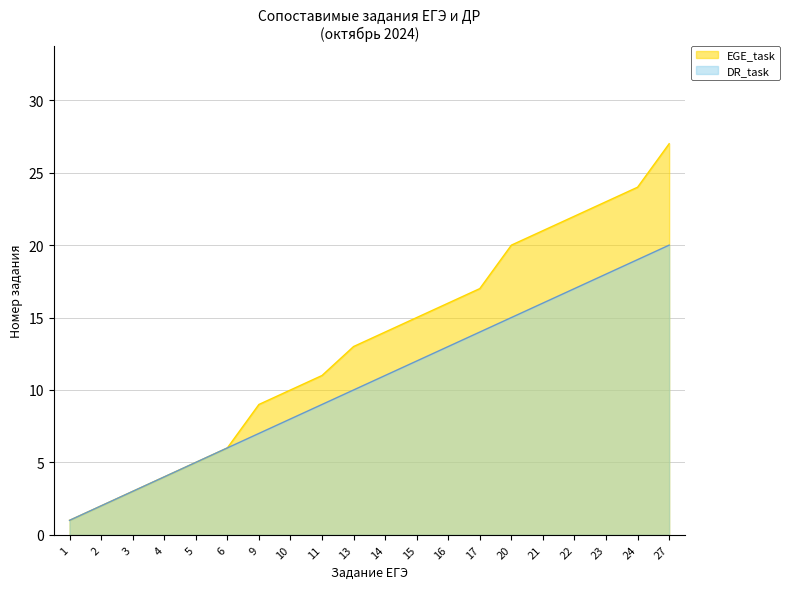

What is the value of the DR_task point at the 20th from the left?

20